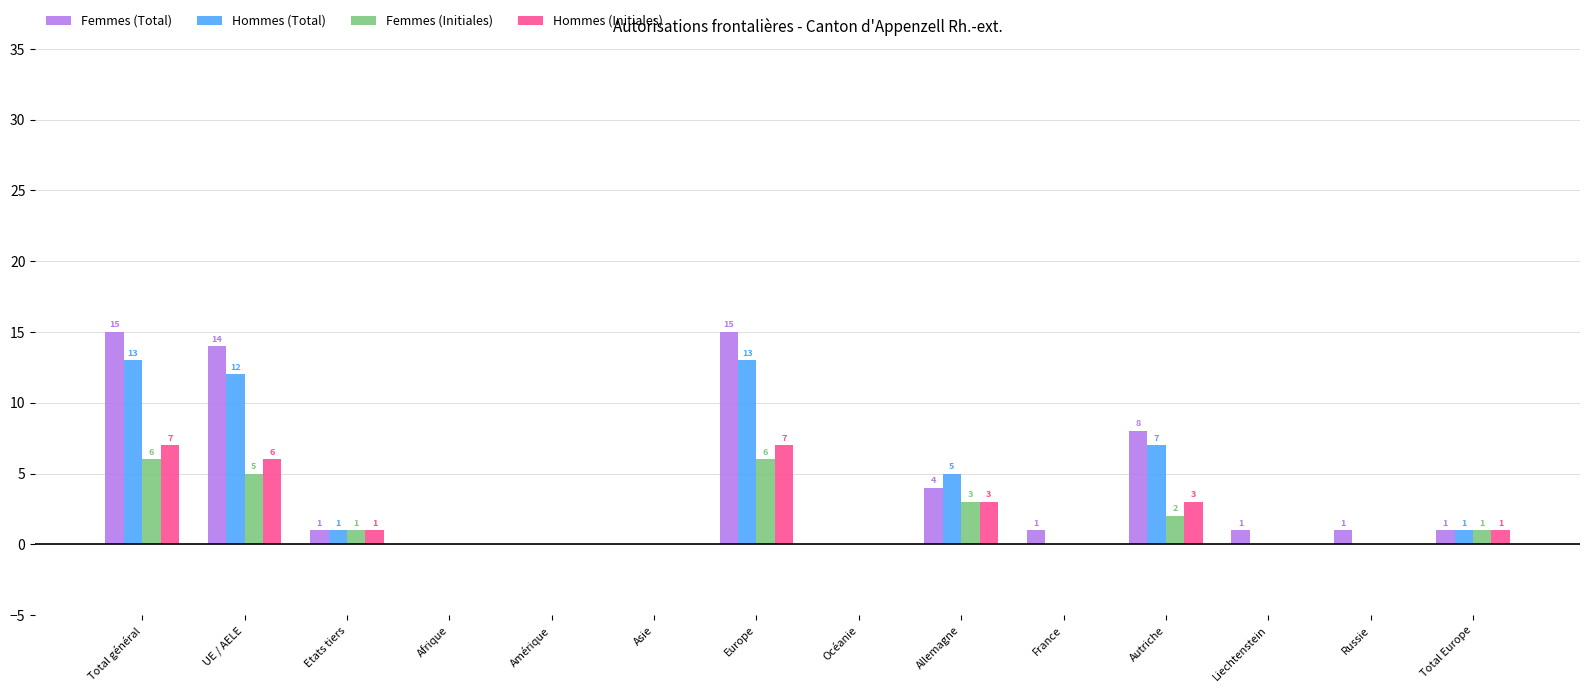

How many values in Femmes (Initiales) are above zero?

7